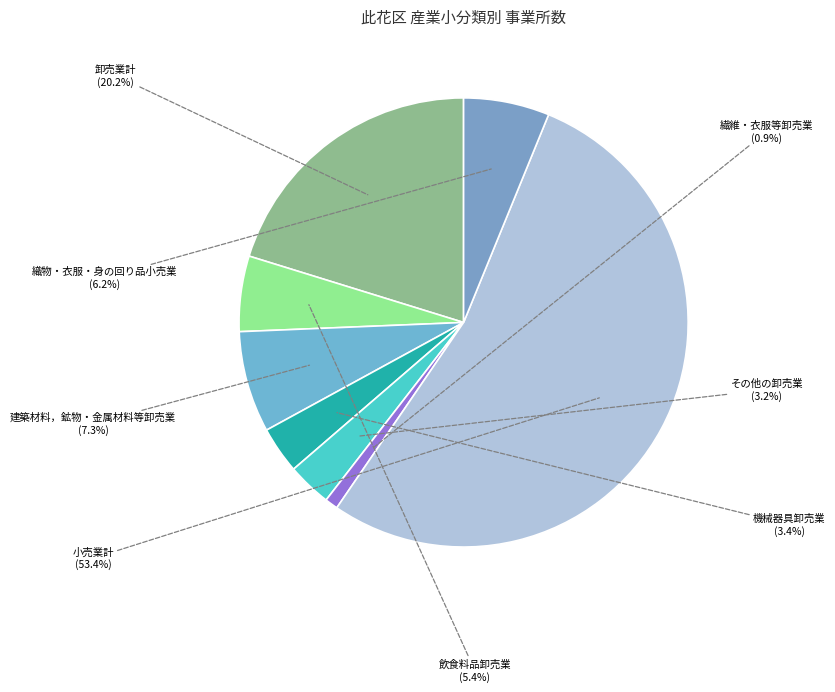

Which has a higher value, 小売業計 or 繊維・衣服等卸売業?

小売業計